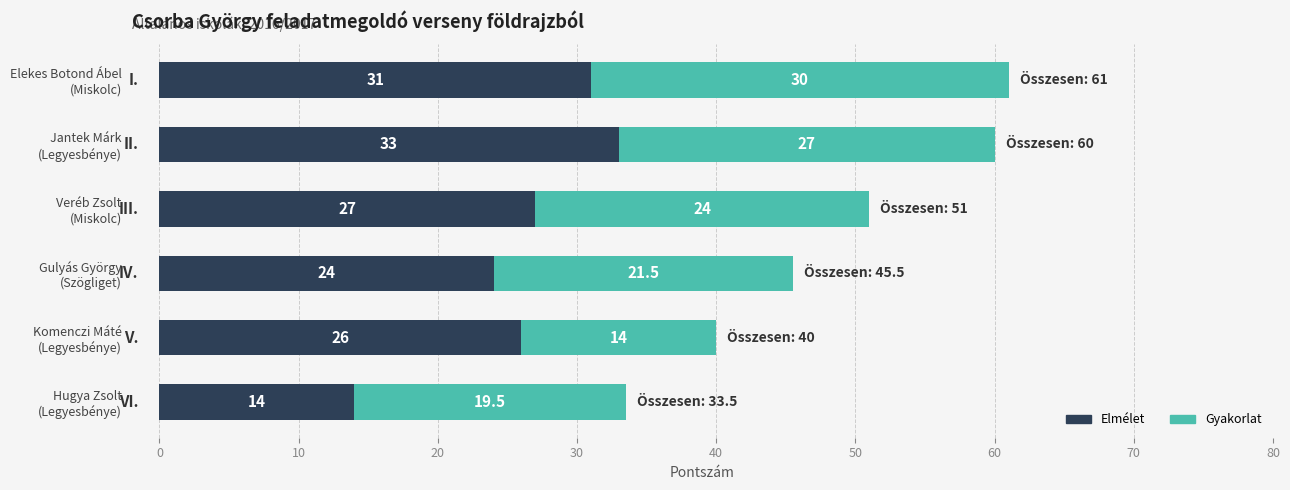

What are all the series names shown in the legend?

Elmélet, Gyakorlat